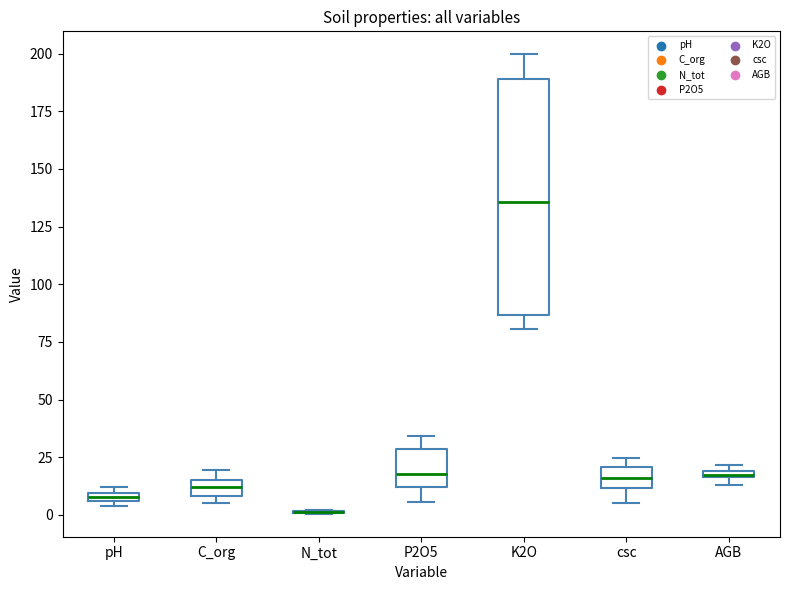

Where is the upper edge of the box for pH on the y-axis? The values are not printed on the chart, so give them approximately, as read against the axis.

10